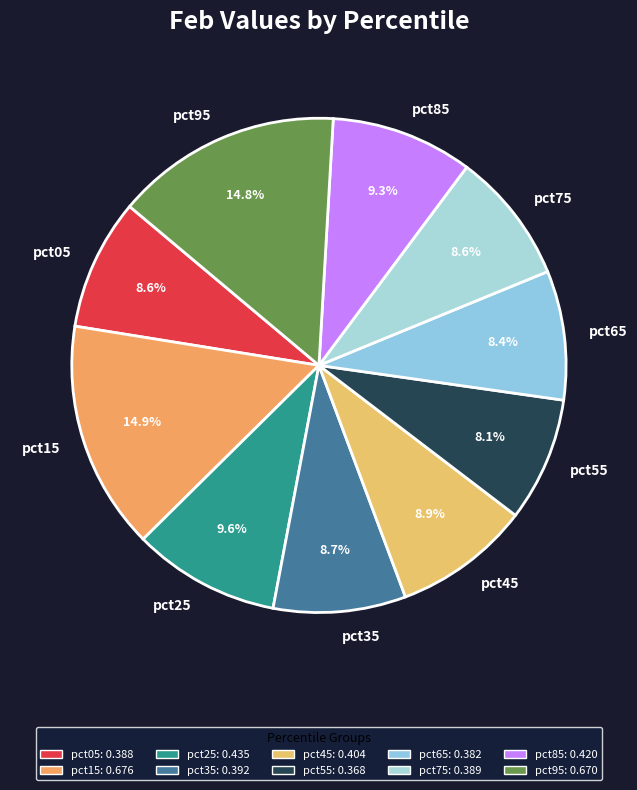

To the nearest percent, what is the average slice percentage?

10%